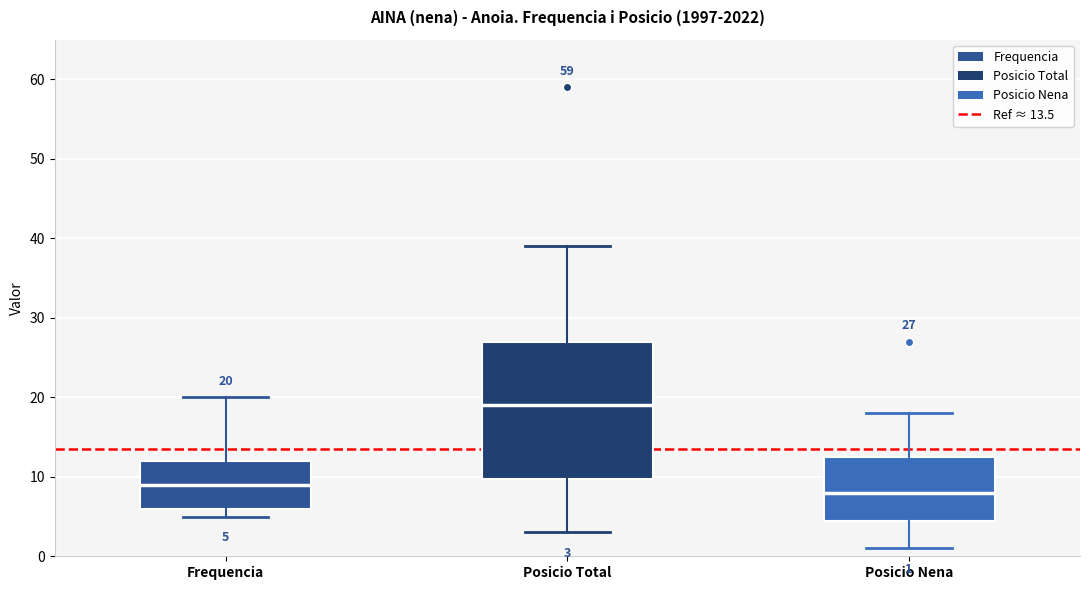

Which box is the tallest, from its lower edge to its upper edge?

Posicio Total